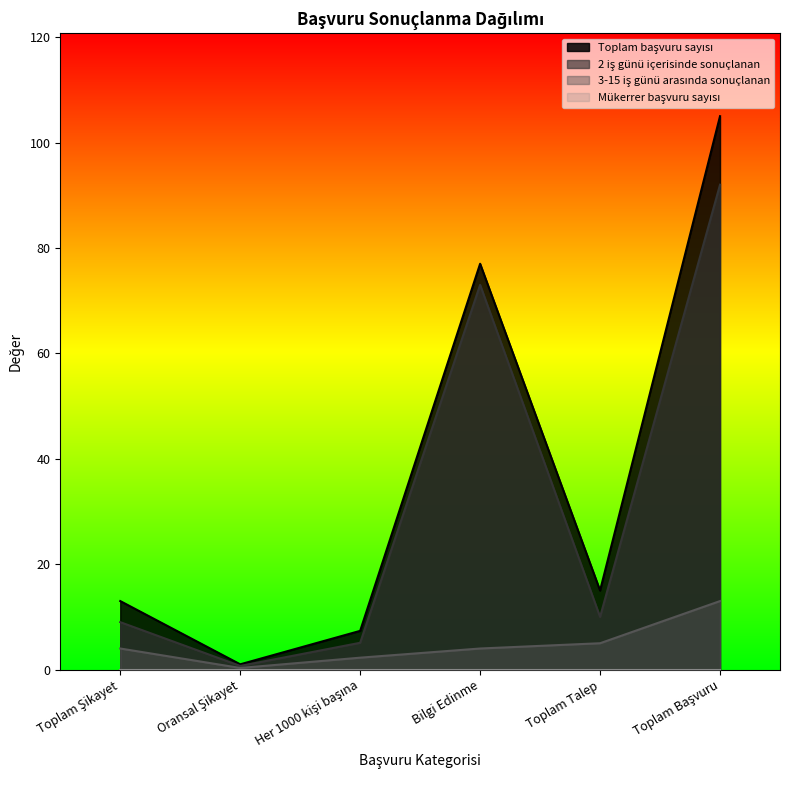

Which series changed the most between Toplam Talep and Toplam Başvuru?

Toplam başvuru sayısı